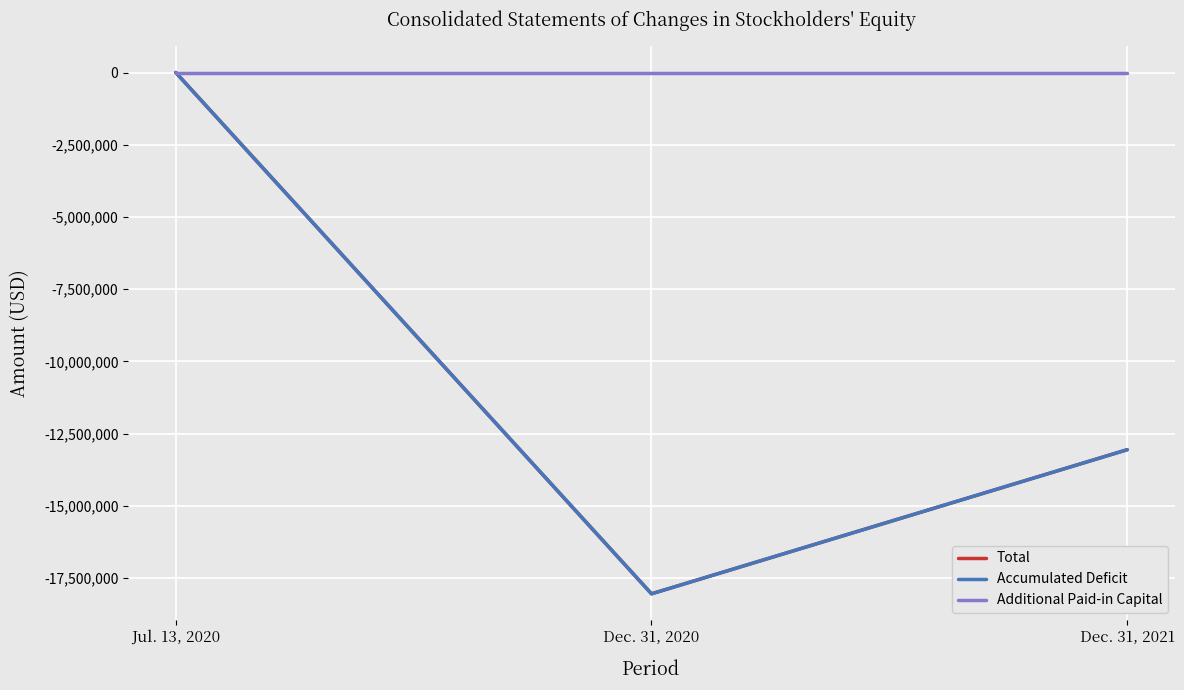

Which series has the widest spread of values?

Accumulated Deficit